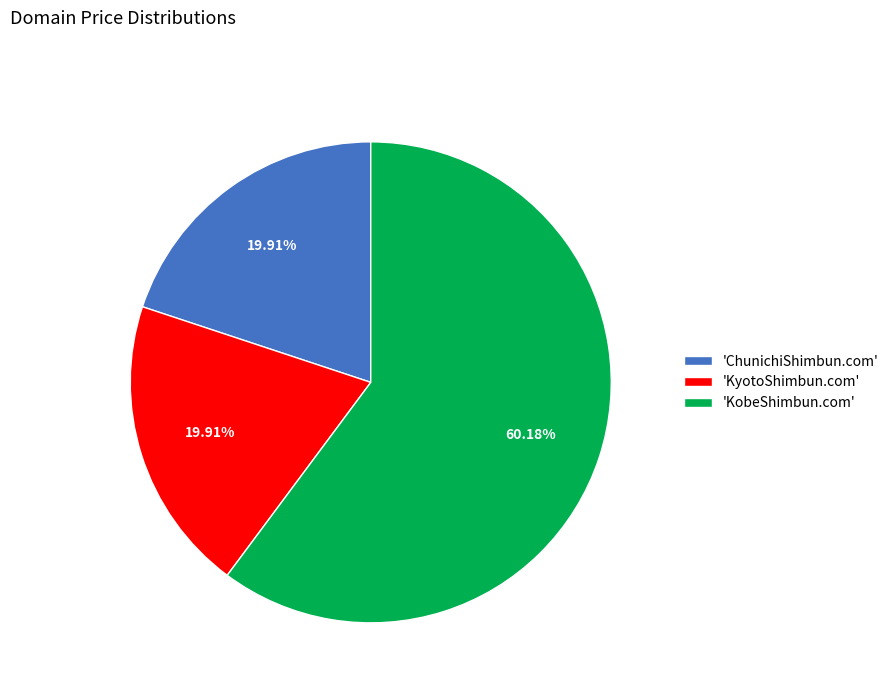

To the nearest percent, what is the difference between the largest and smallest slice percentages?

40%